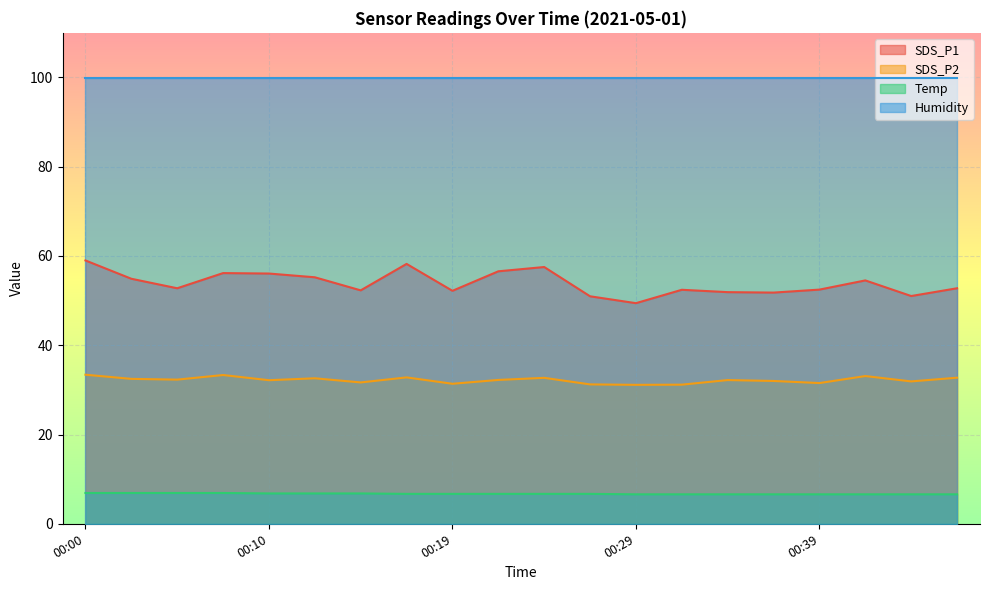

Is the value of SDS_P2 at 00:24 greater than the value of Temp at 00:05?

Yes